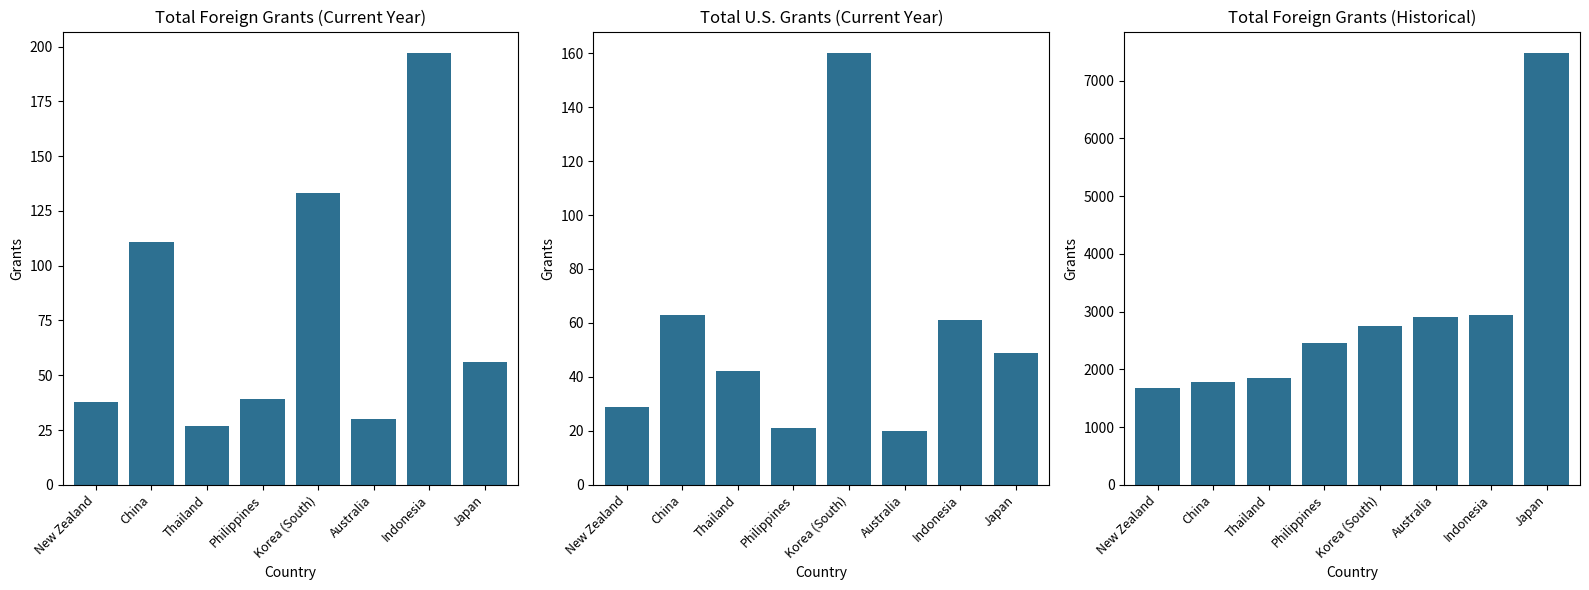

What is the greatest value displayed?

7479